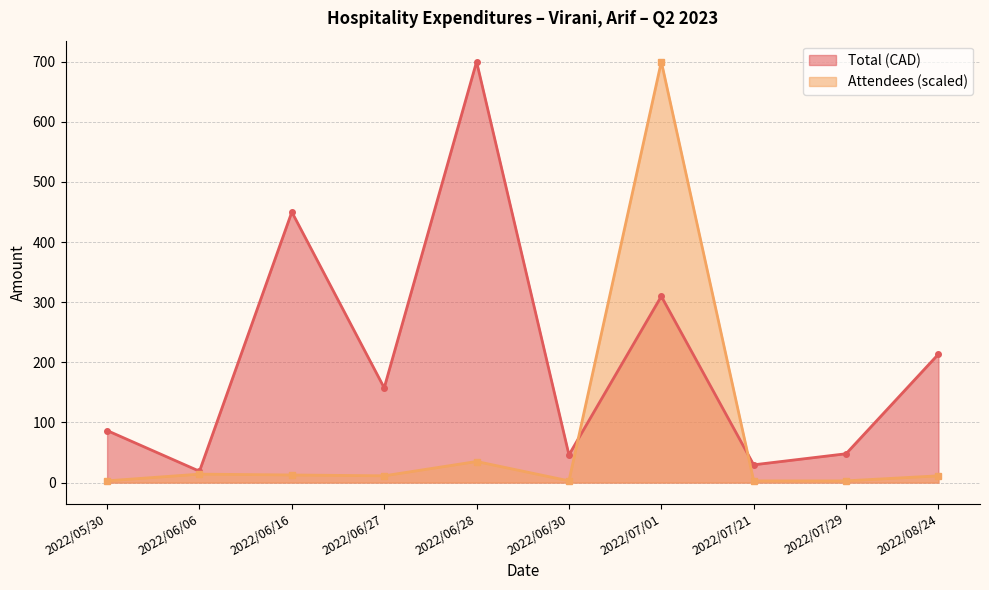

Is it true that Attendees equals 0.7 at 2022/05/30?

False